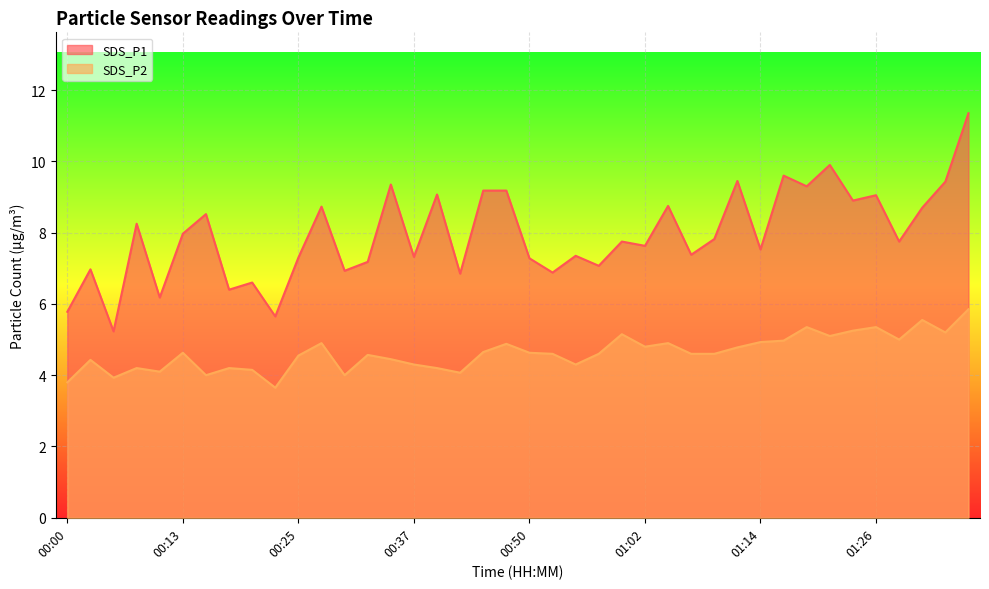

What position from the left is 00:13?

6